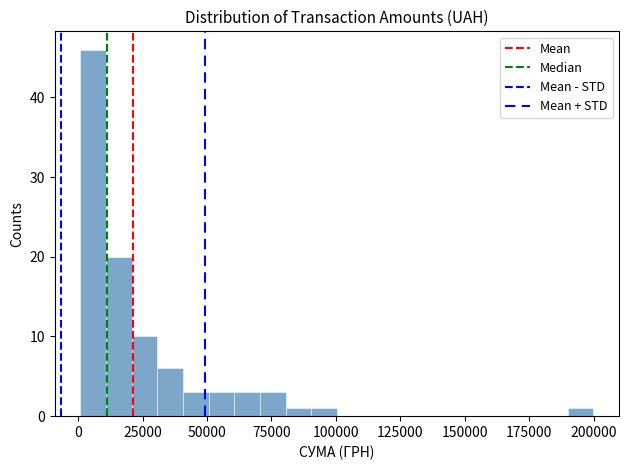

Around what value on the x-axis is the tallest bar? Give the approximate position of its centre, as read against the axis.

5000